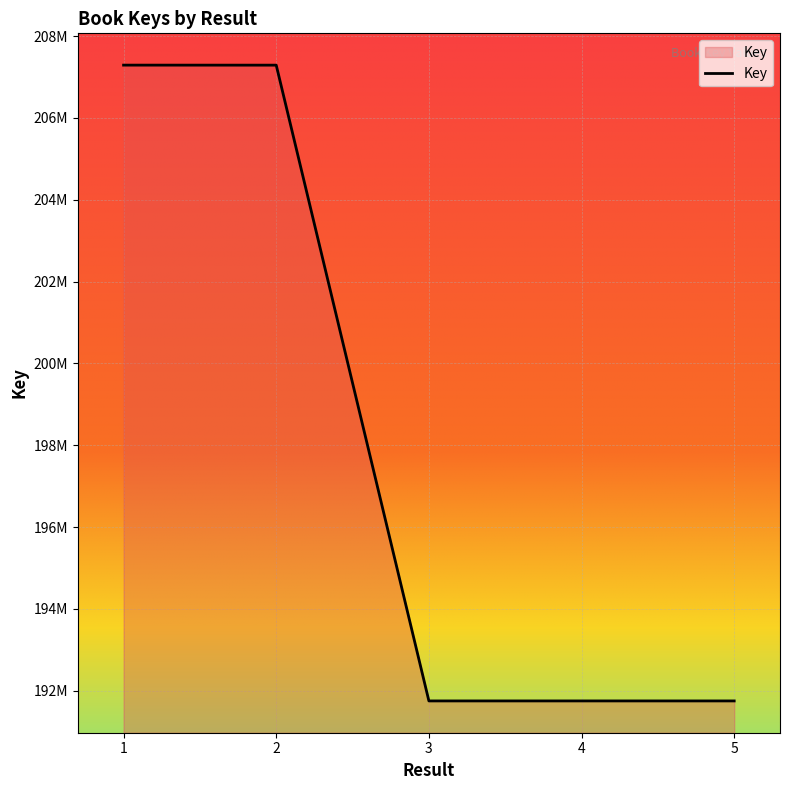

At which category does the data reach its first local peak?

4